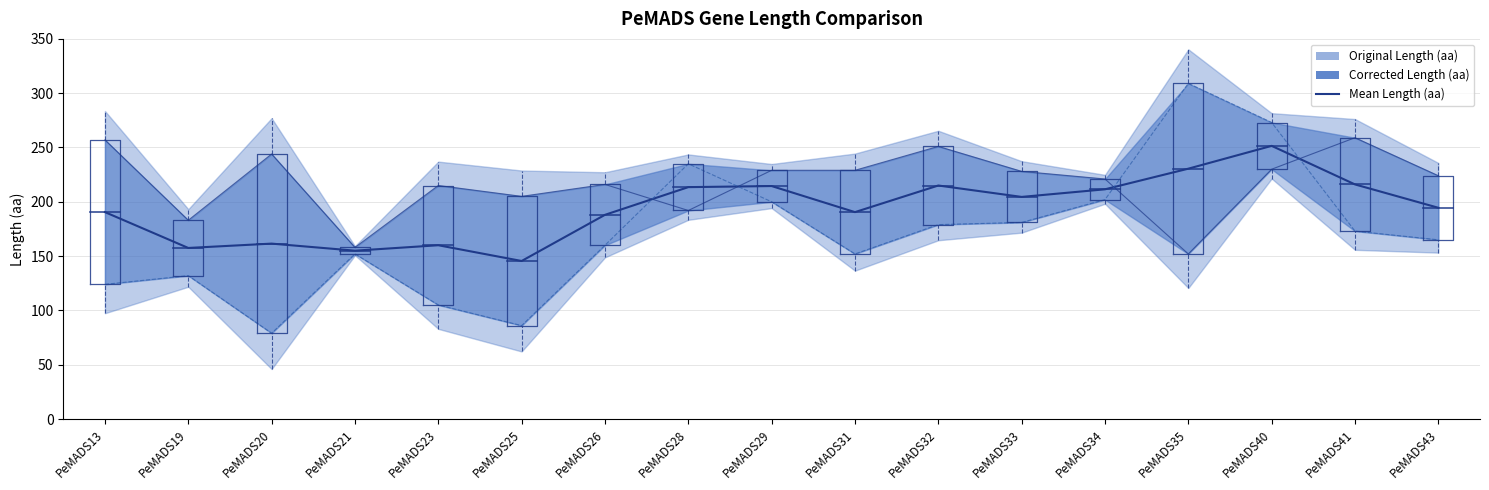

List the labels in order of value, smallest first.

PeMADS25, PeMADS21, PeMADS19, PeMADS23, PeMADS20, PeMADS26, PeMADS13, PeMADS31, PeMADS43, PeMADS33, PeMADS34, PeMADS28, PeMADS29, PeMADS32, PeMADS41, PeMADS35, PeMADS40